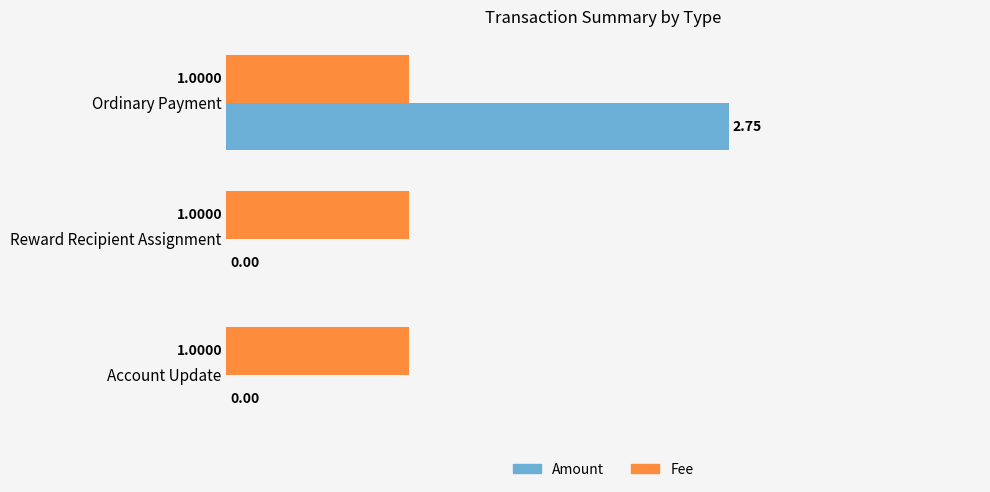

Which series has the largest total across all categories?

Fee